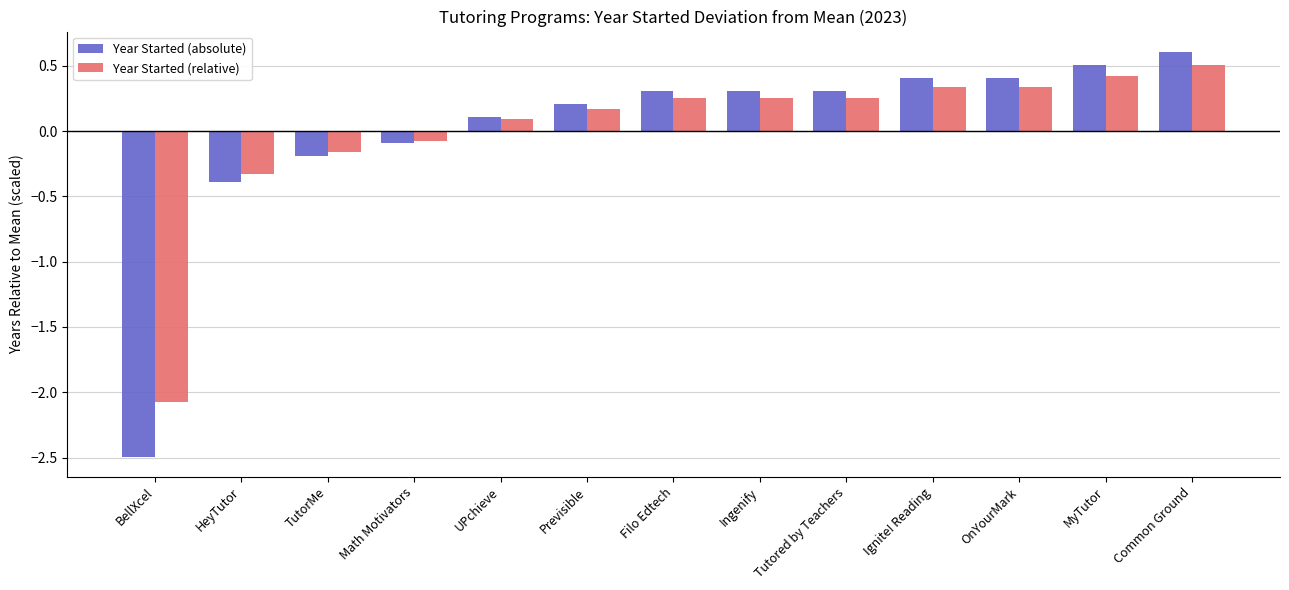

What is the spread (max minus min) of values at BellXcel?

0.4